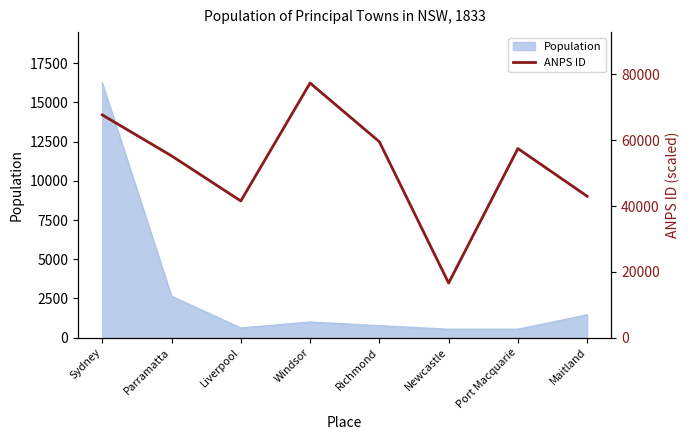

What is the label of the 1st point from the left?

Sydney